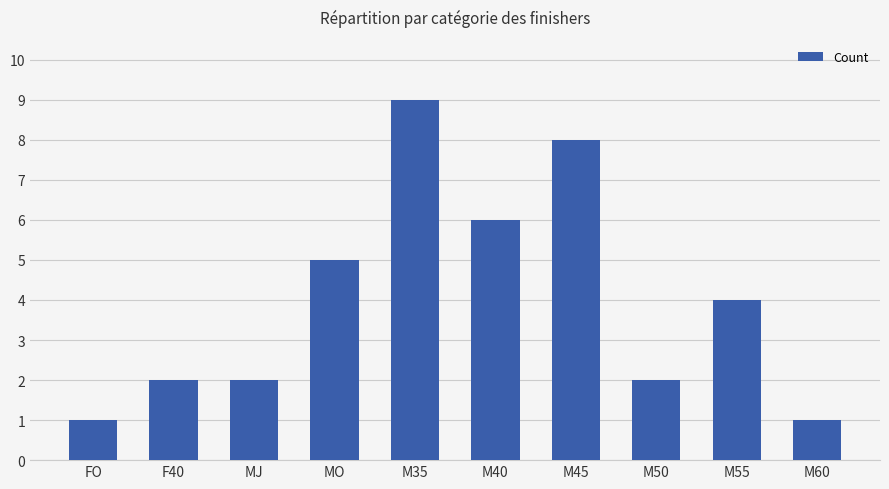

The value at M45 is 8. True or false?

True